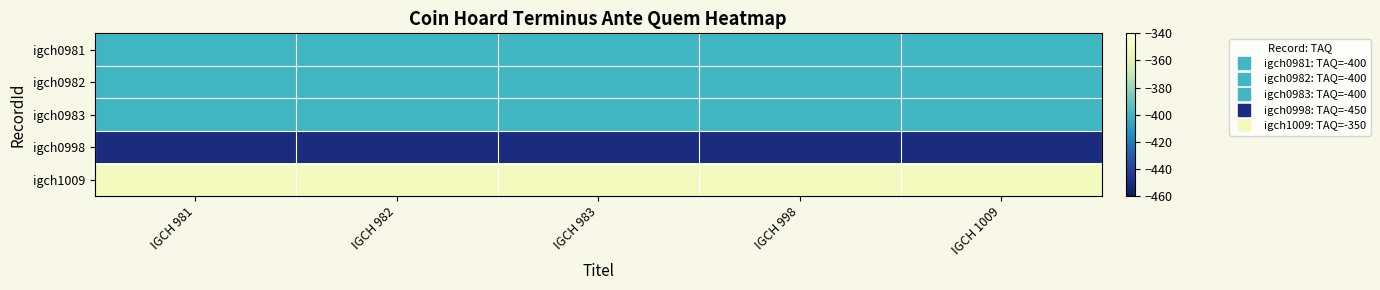

Which series has the largest total across all categories?

igch1009